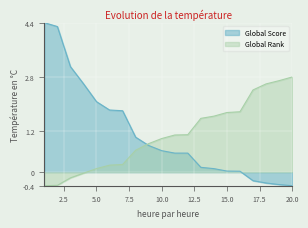

How many times do Global Score and Global Rank cross each other?

1